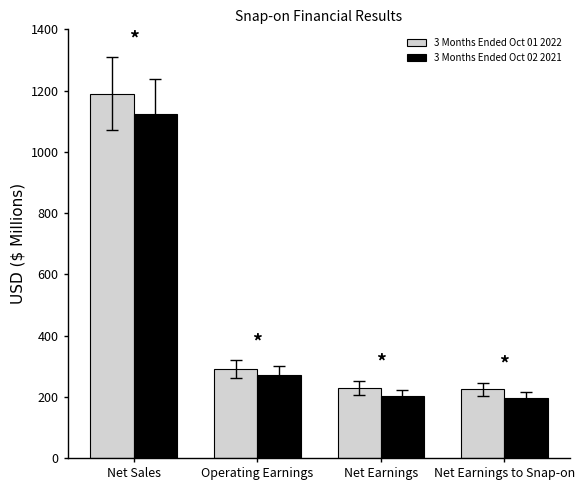

Which series has the largest range (max minus min)?

3 Months Ended Oct 01 2022